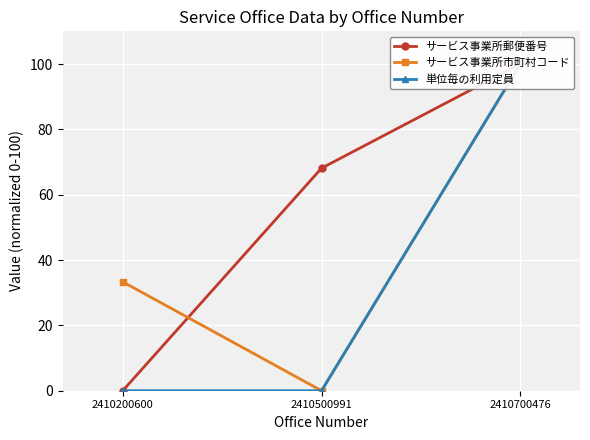

Count the number of data series in this chart.

3